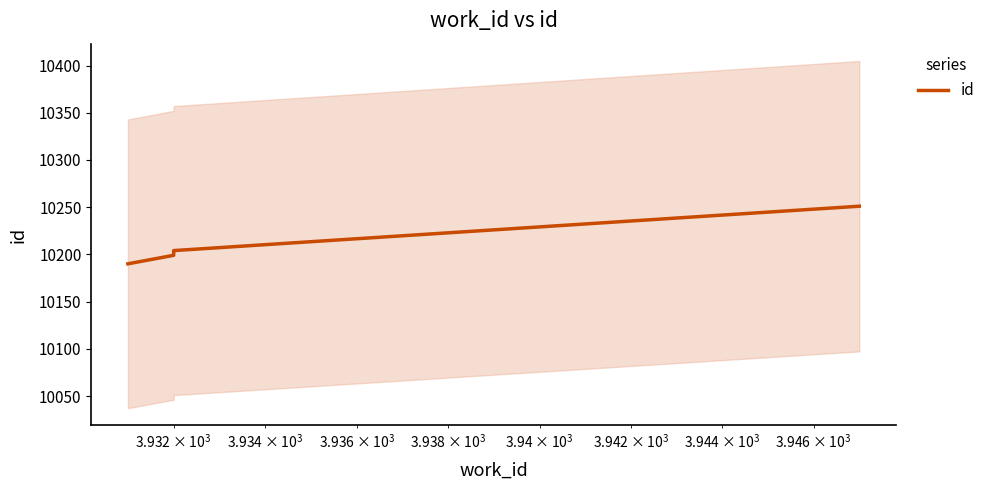

Count the number of data series in this chart.

1